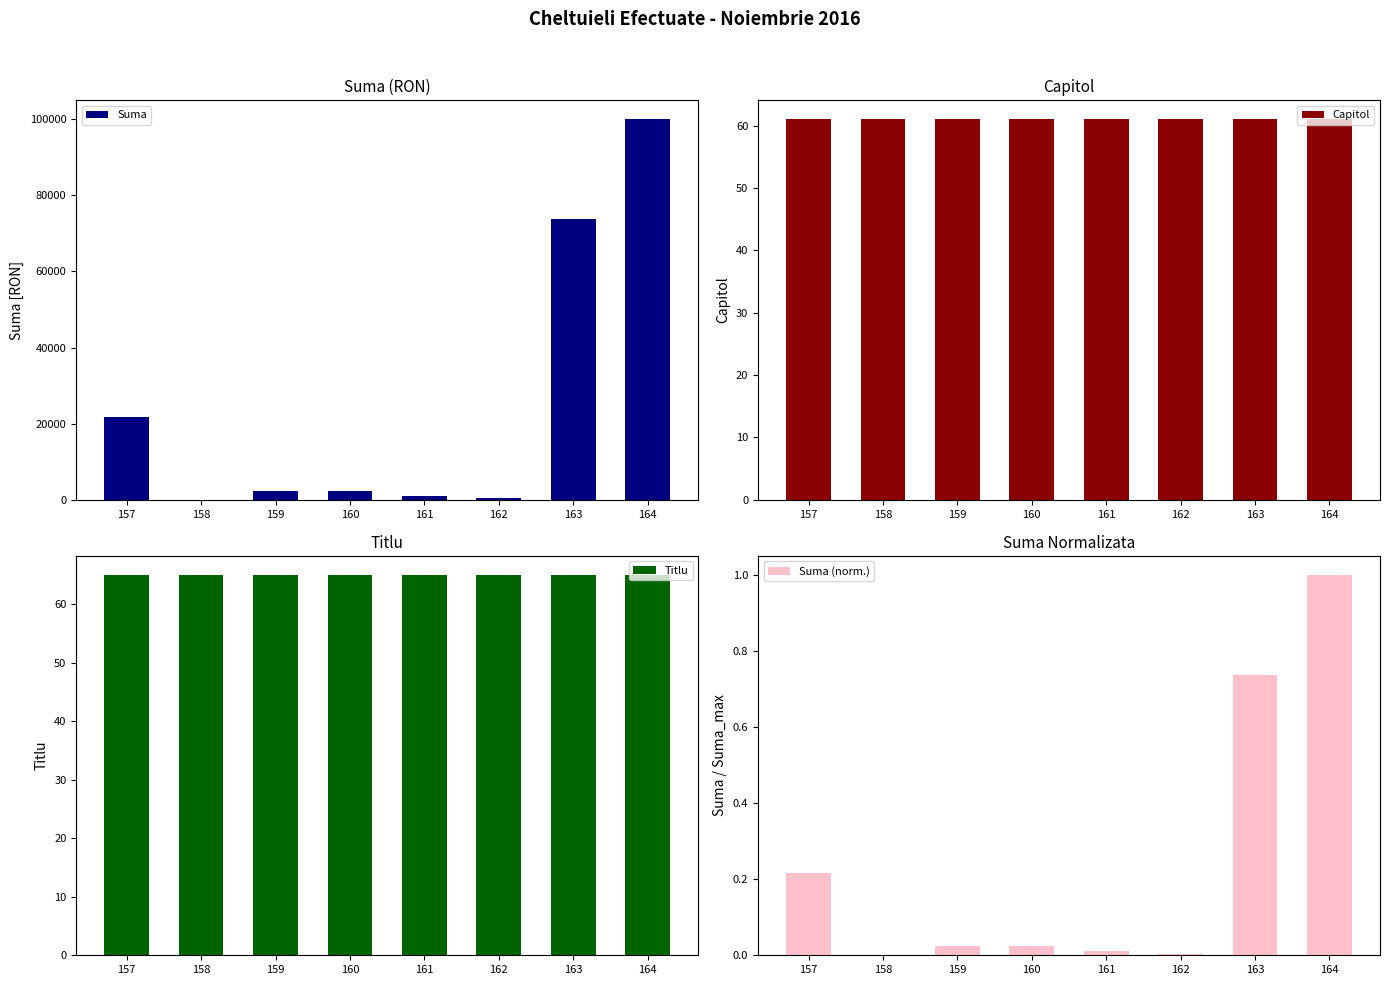

How many bars are there in each group?

4